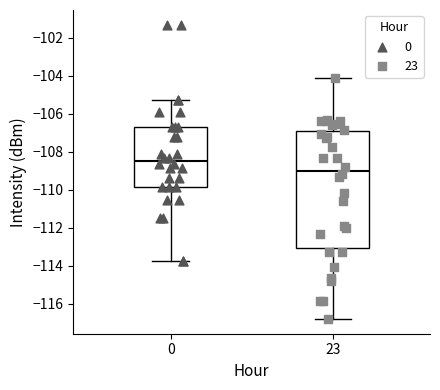

Which box is the tallest, from its lower edge to its upper edge?

23